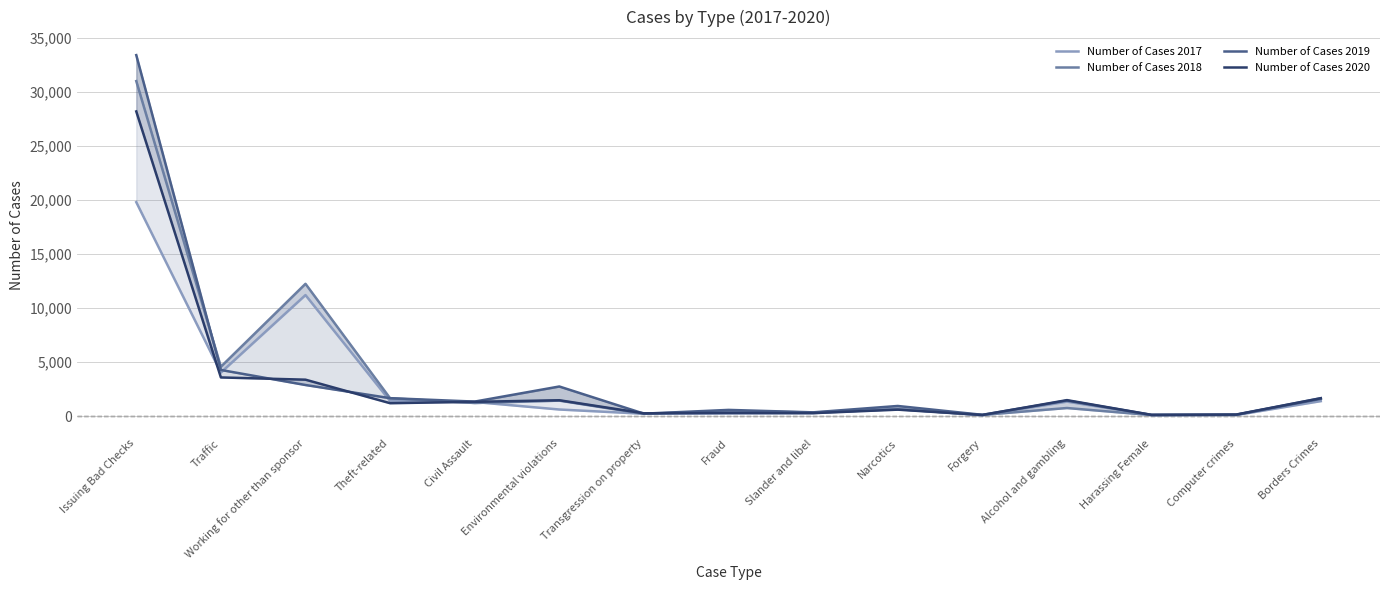

Reading left to right, extract all data points from this chart.

Number of Cases 2017: 19821	4039	11218	1410	1315	620	226	257	293	685	82	1350	108	107	1395
Number of Cases 2018: 31031	4580	12260	1661	1221	1443	216	484	342	648	121	758	102	139	1665
Number of Cases 2019: 33438	4282	2888	1669	1353	2751	235	583	357	947	128	1444	123	132	1609
Number of Cases 2020: 28223	3589	3382	1204	1330	1477	268	303	283	606	113	1489	122	152	1666